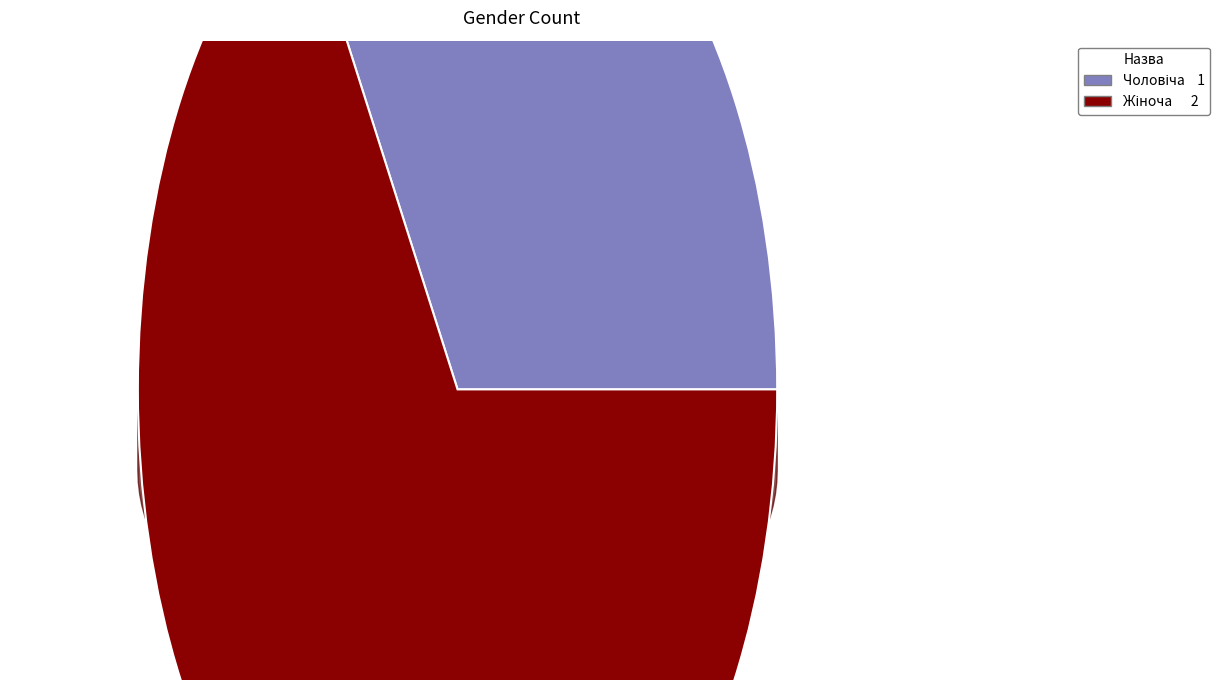

What is the largest slice in the pie chart?

Жіноча